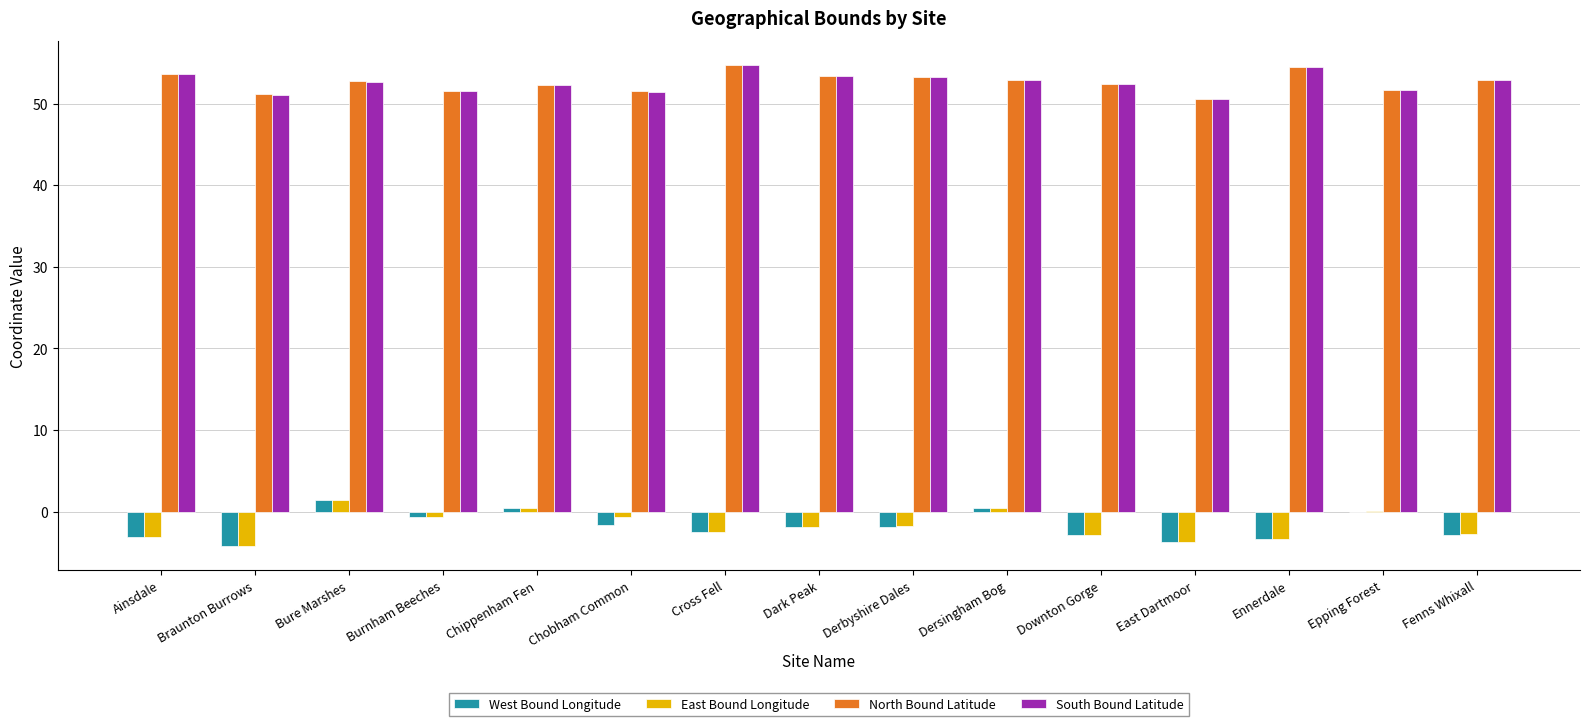

What is the total value across all series at Cross Fell?

104.4